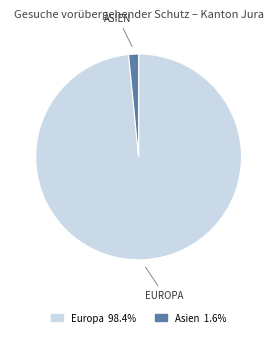

Is there any slice that represents more than half of the pie?

Yes